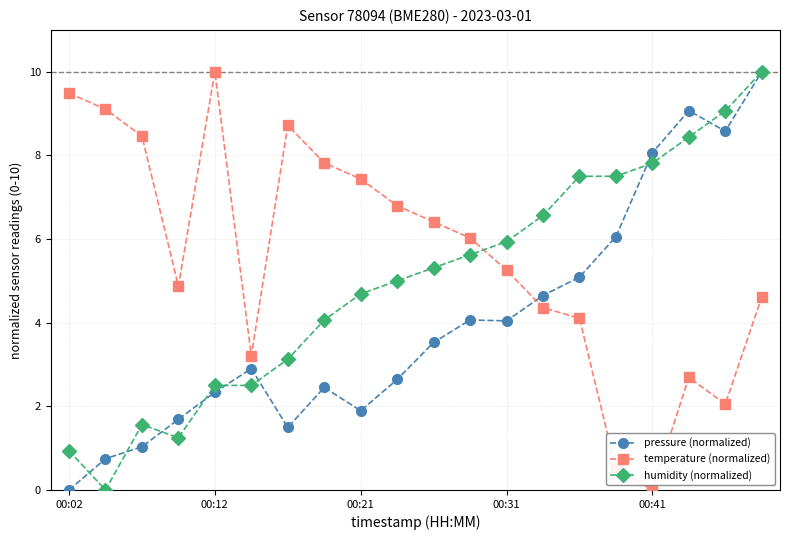

How many values in the pressure (normalized) series exceed 3?

10